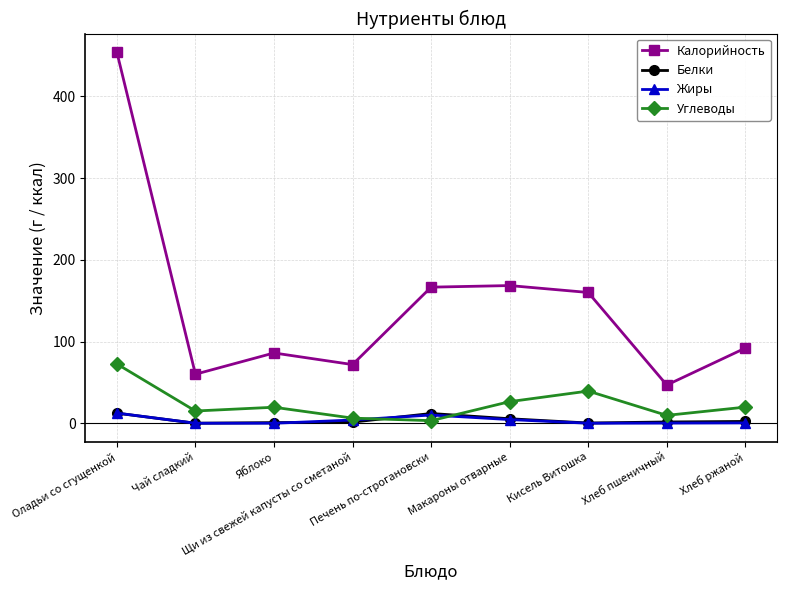

Does the chart have visible grid lines?

Yes